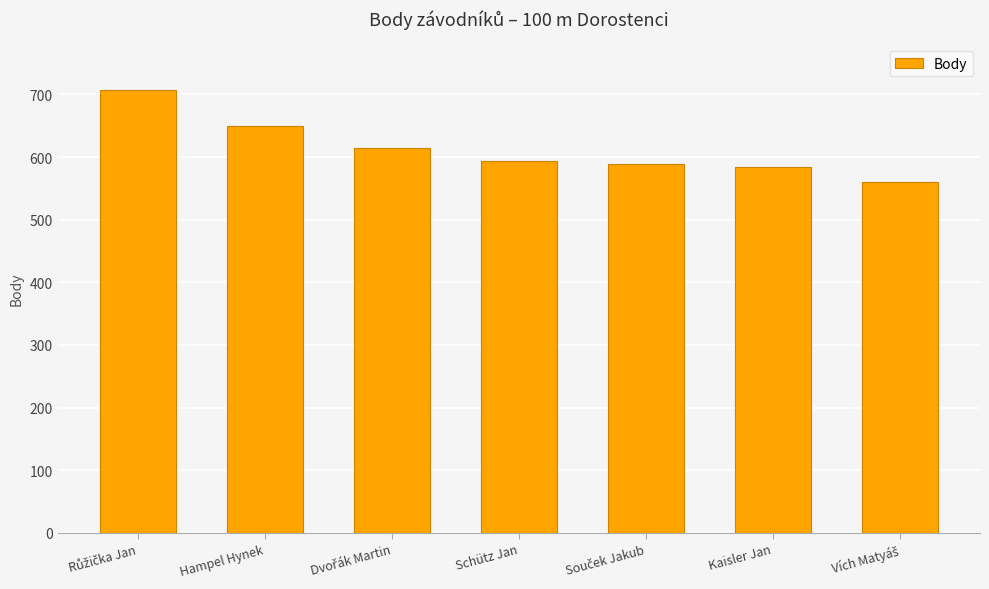

Reading left to right, list all the values displayed in this chart.

707	649	614	593	589	584	560